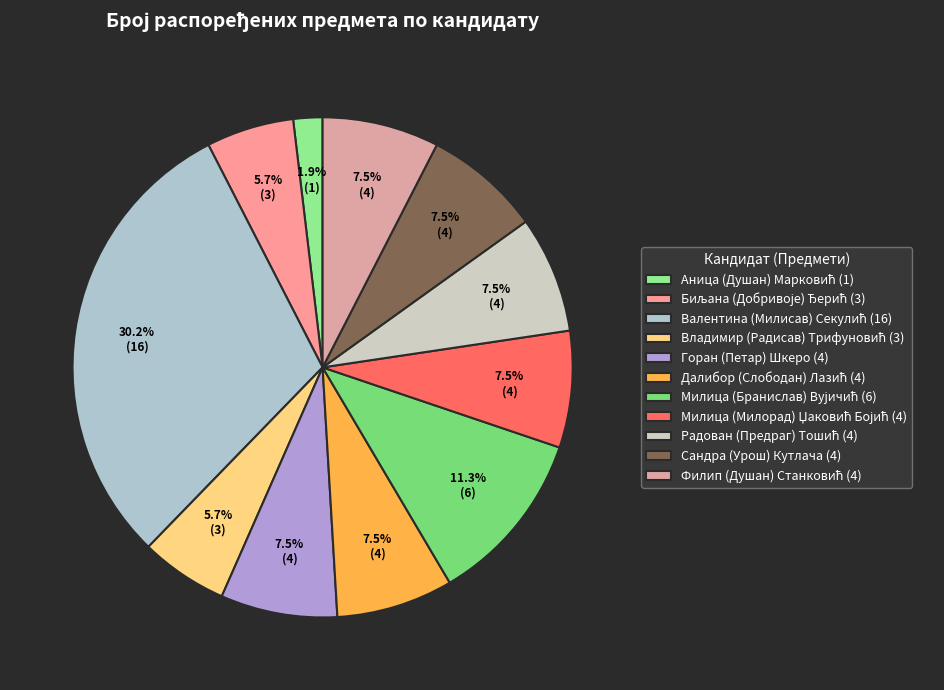

Count the number of slices in the pie.

11